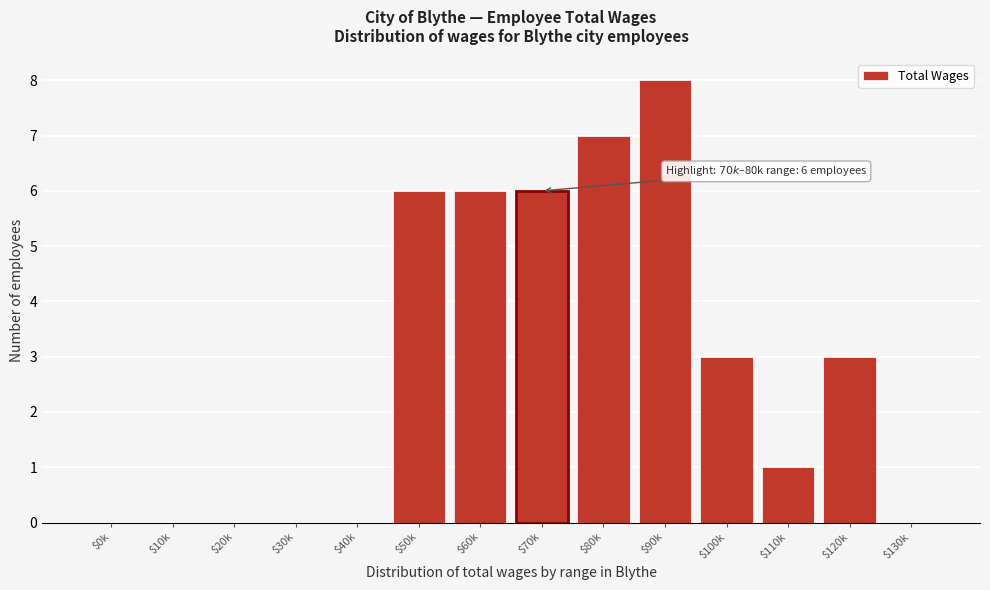

At which category does the chart reach its peak across all series?

$90k